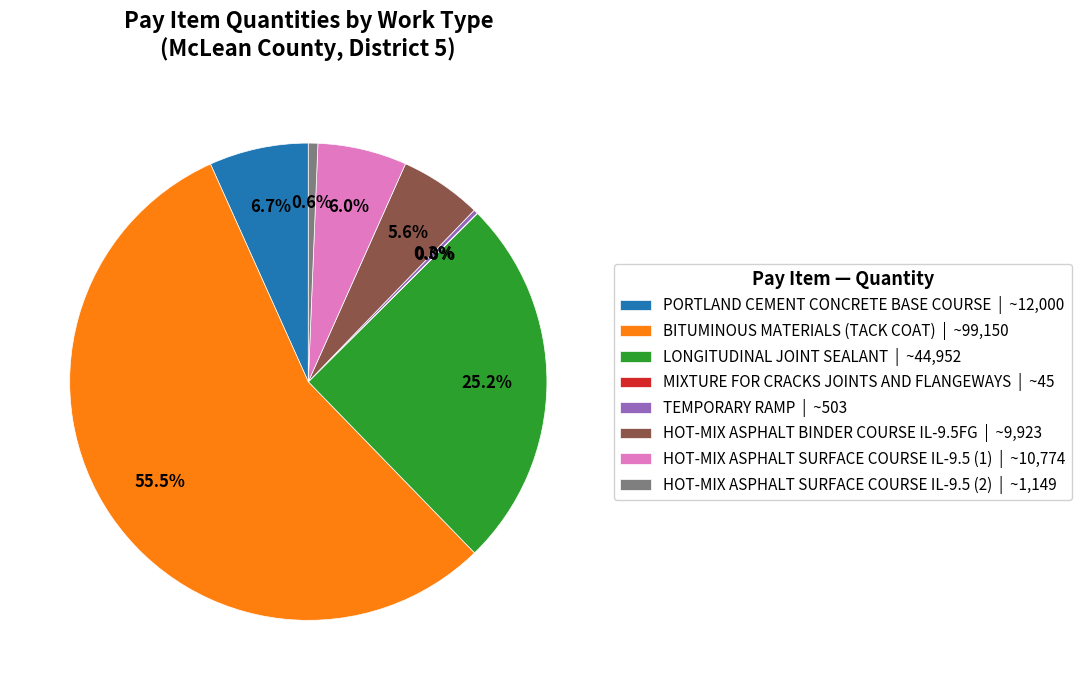

True or false: TEMPORARY RAMP accounts for 11% of the total.

False